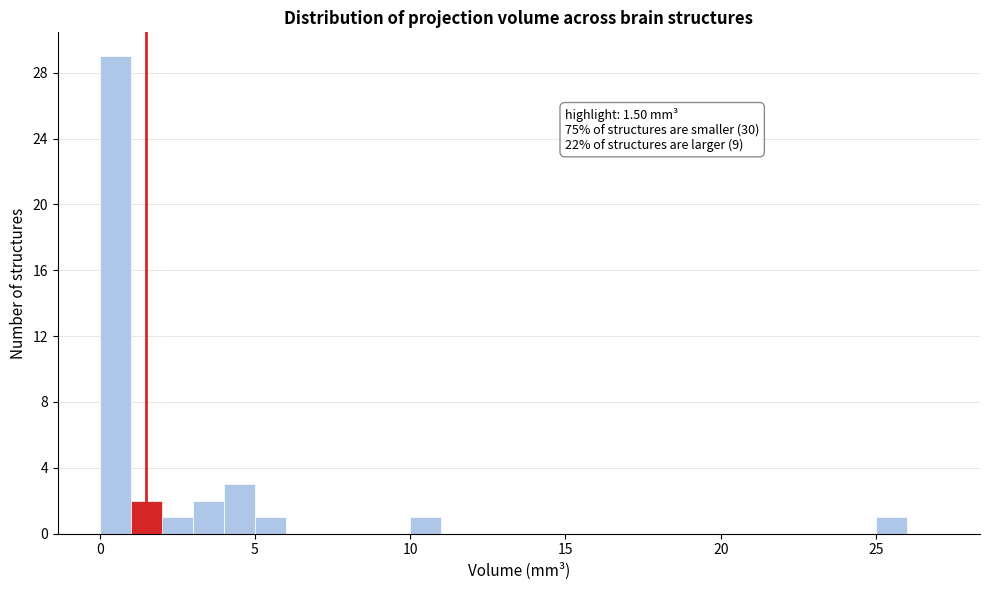

Read against the x-axis, roughly where is the centre of the tallest bar?

0.5